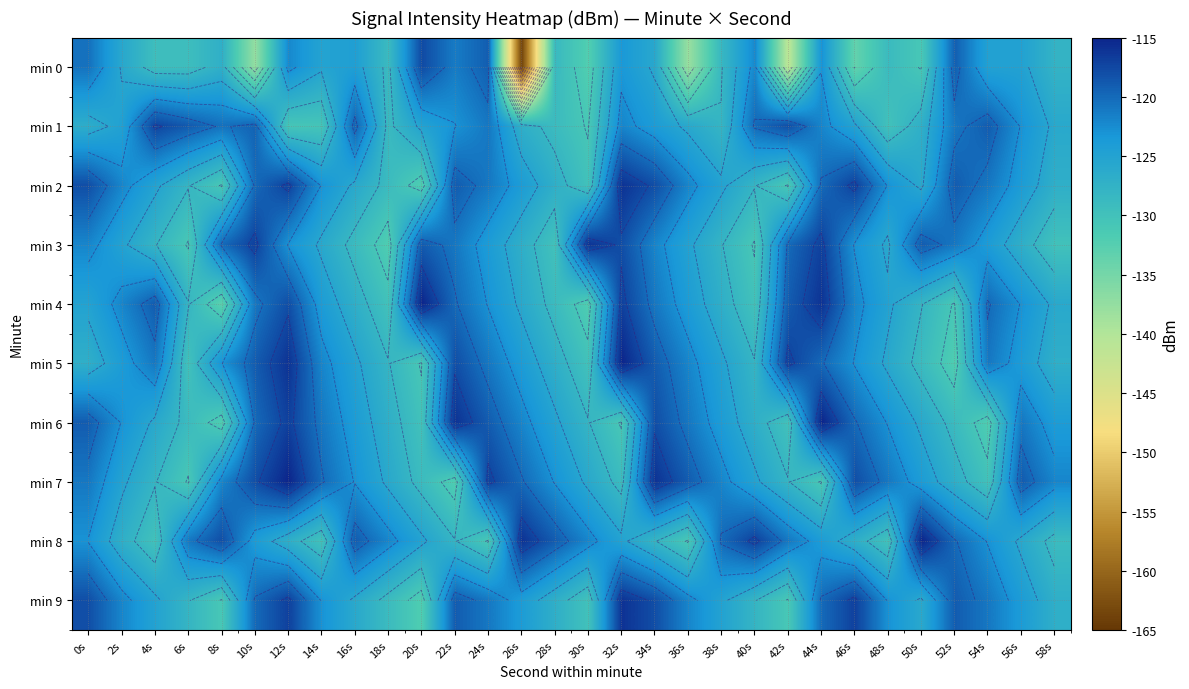

What is the sum of all min 2 values?

-3709.0